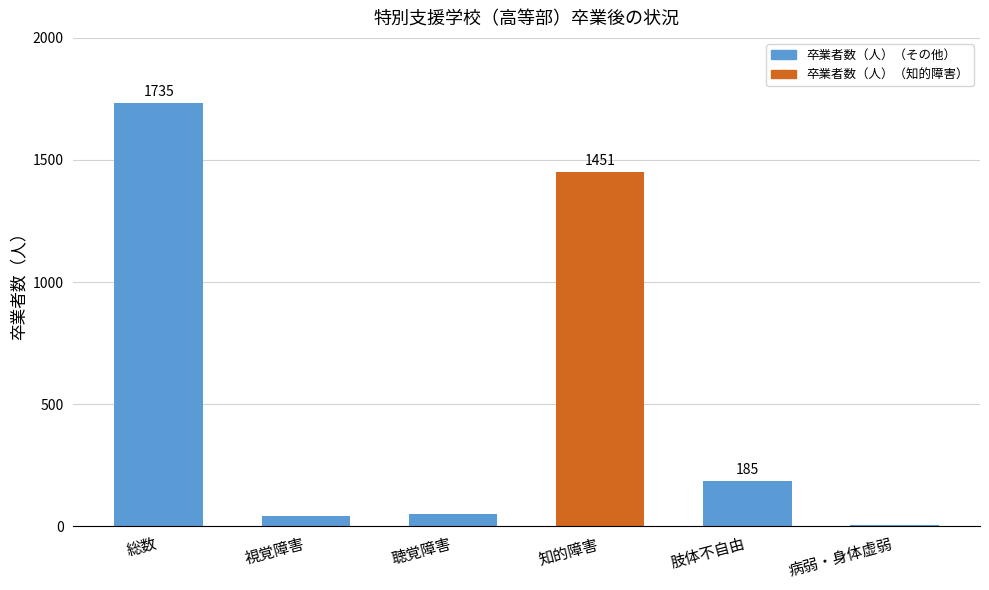

The value at 視覚障害 is 43. True or false?

True